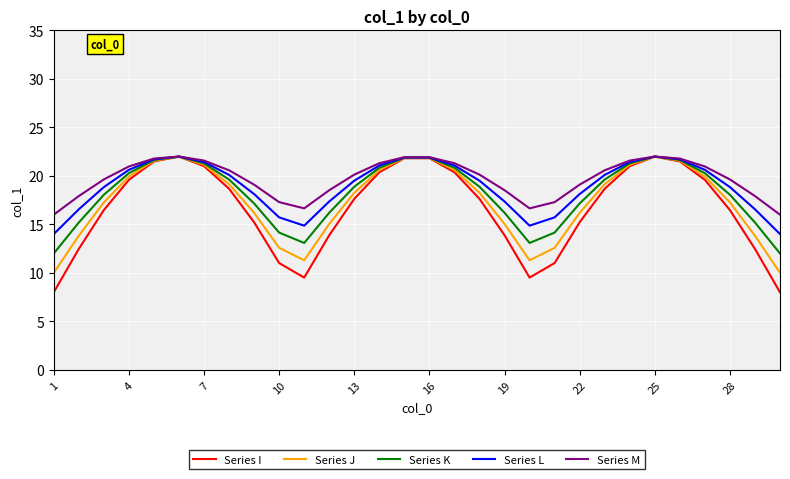

Which series has the widest spread of values?

Series I